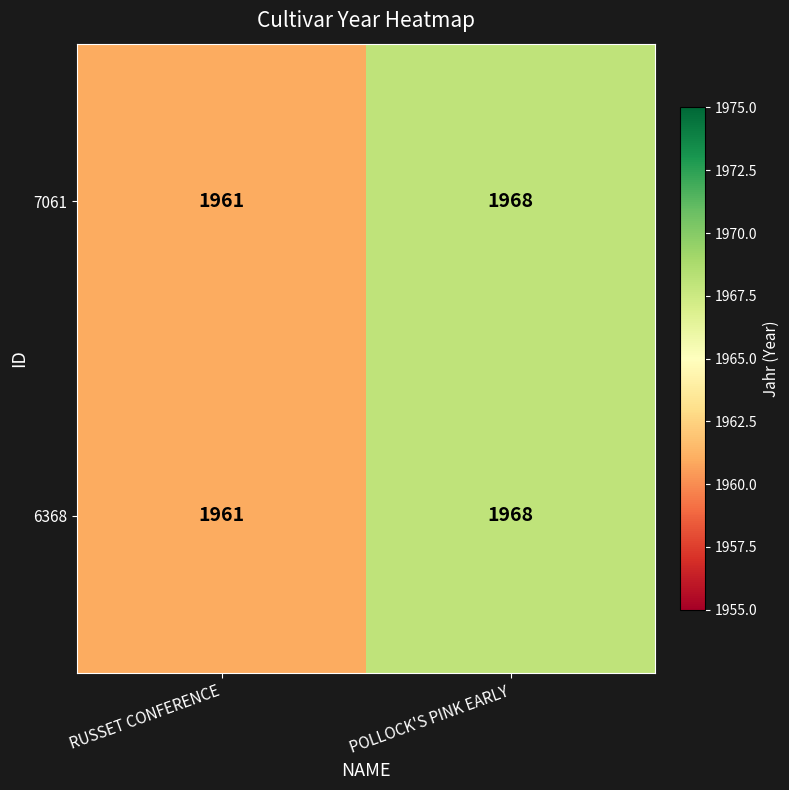

What is the sum of all 6368 values?

3929